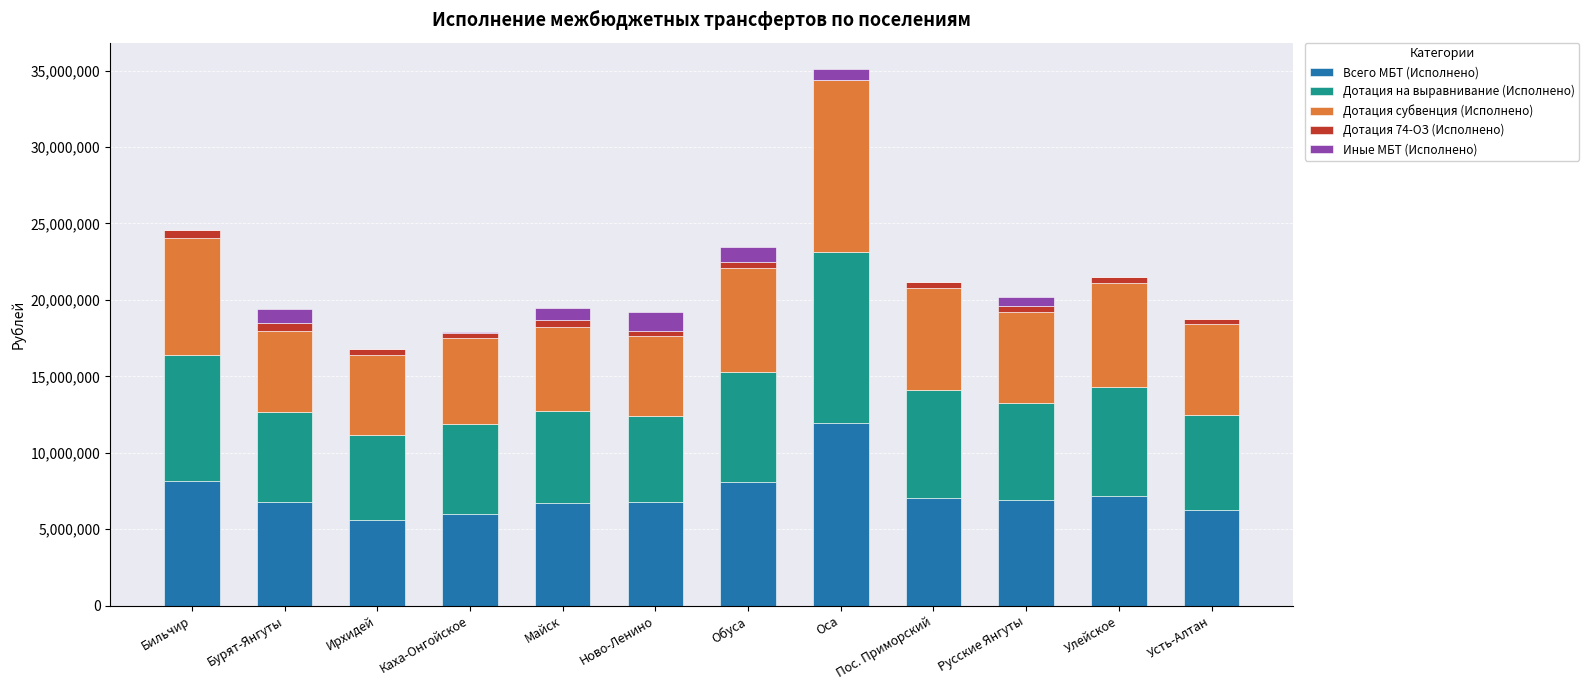

How many categories are shown in the chart?

12